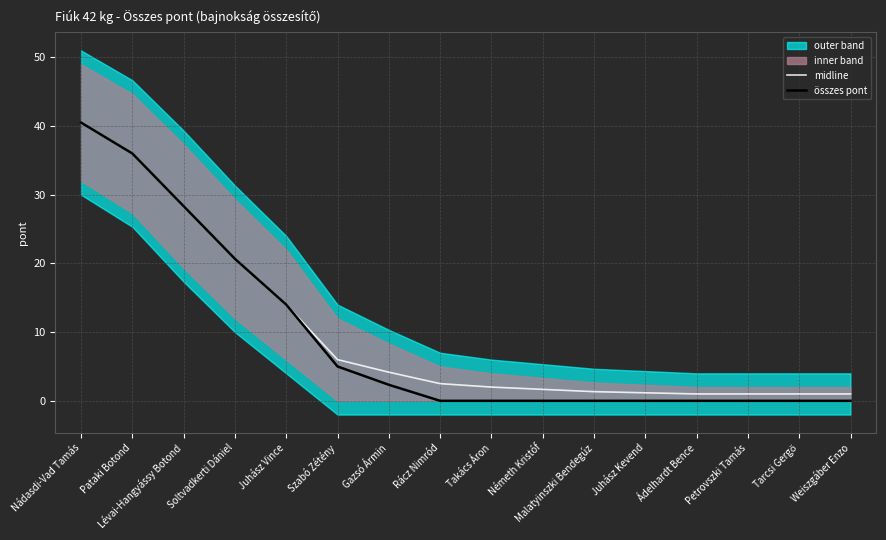

How many data points does each series have?

16